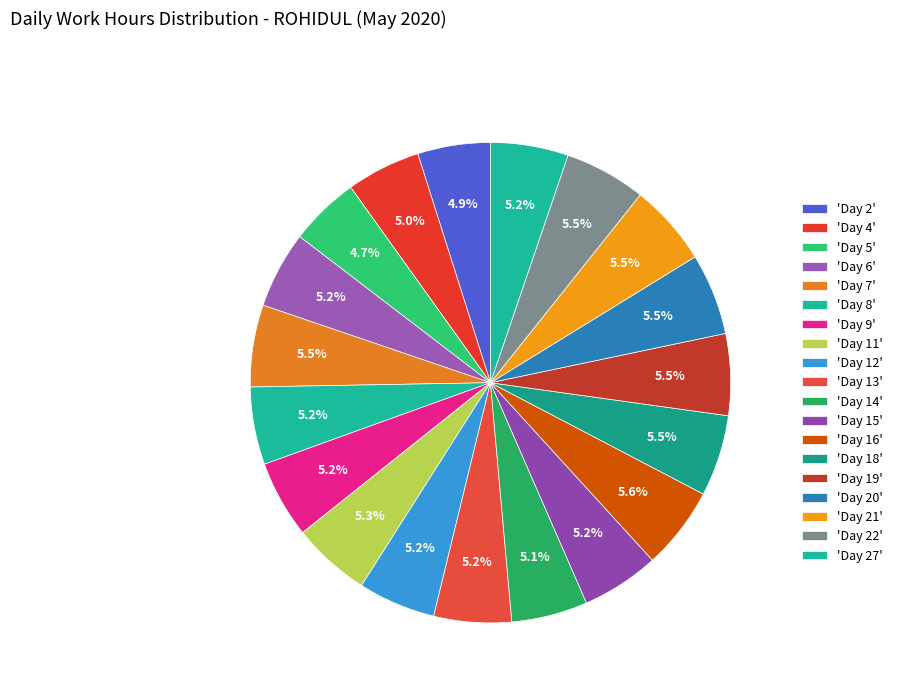

How many slices are in this pie chart?

19